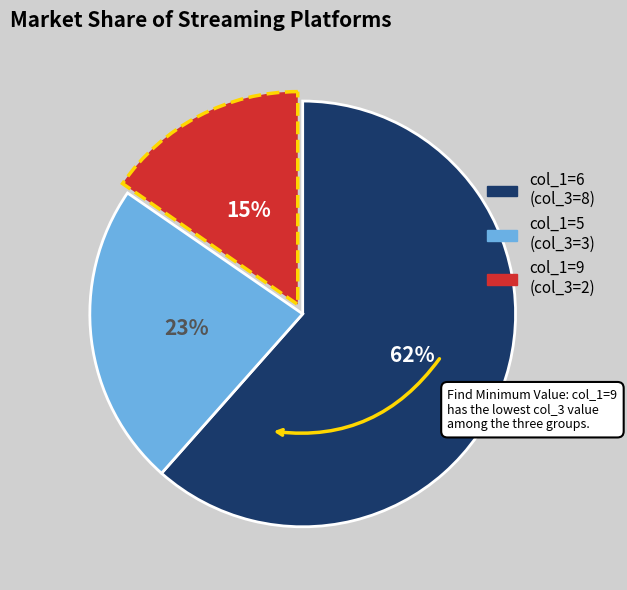

Rank the categories by value from lowest to highest.

col_1=9 (col_3=2), col_1=5 (col_3=3), col_1=6 (col_3=8)